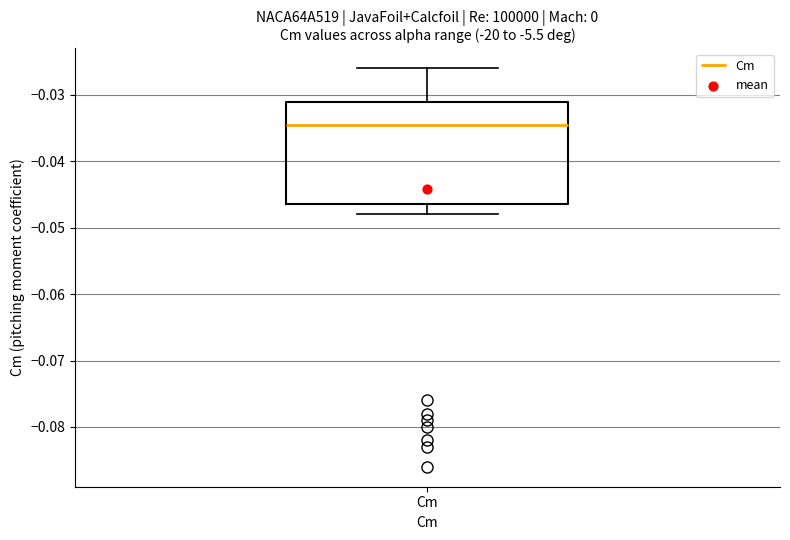

Transcribe this box plot: give where the median line is, the range the box spans, and where the two whiskers end, as read against the y-axis. The values are not printed on the chart, so give them approximately, as read against the axis.

median -0.034, box -0.046 to -0.031, whiskers -0.048 to -0.026